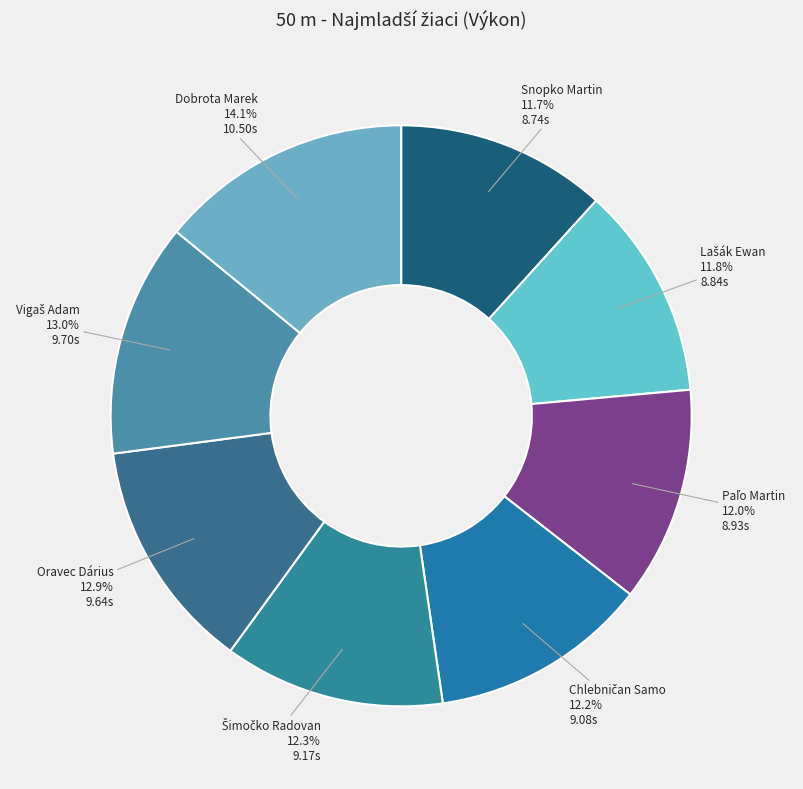

To the nearest percent, what is the average slice percentage?

12%